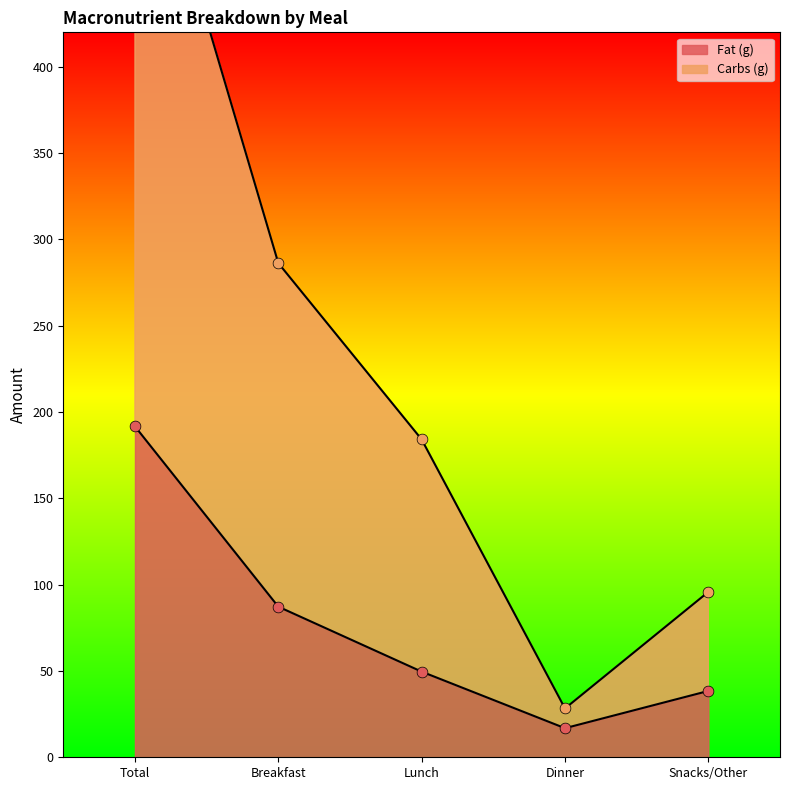

At which category is the sum across all series the highest?

Total